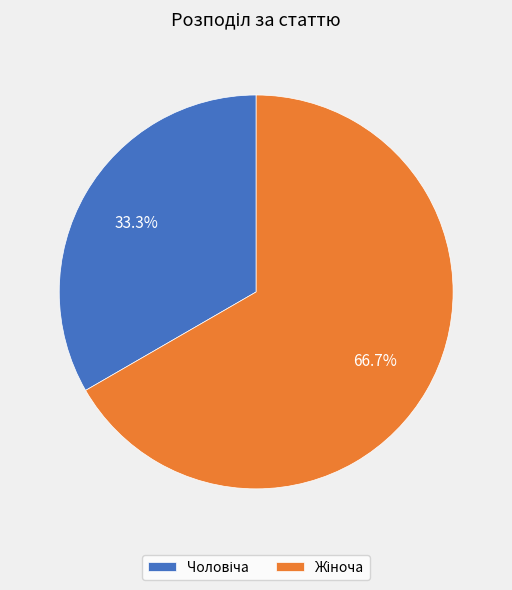

Is there a majority slice in this chart?

Yes